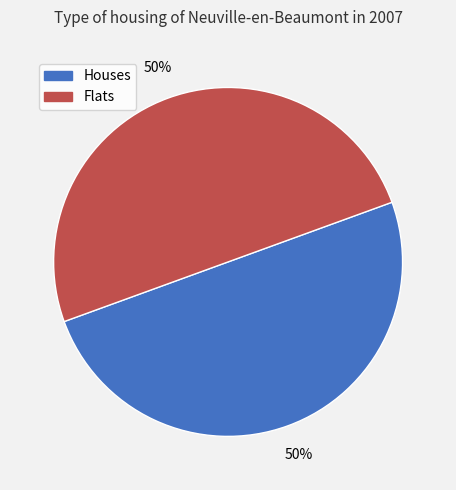

To the nearest percent, what is the average slice percentage?

50%